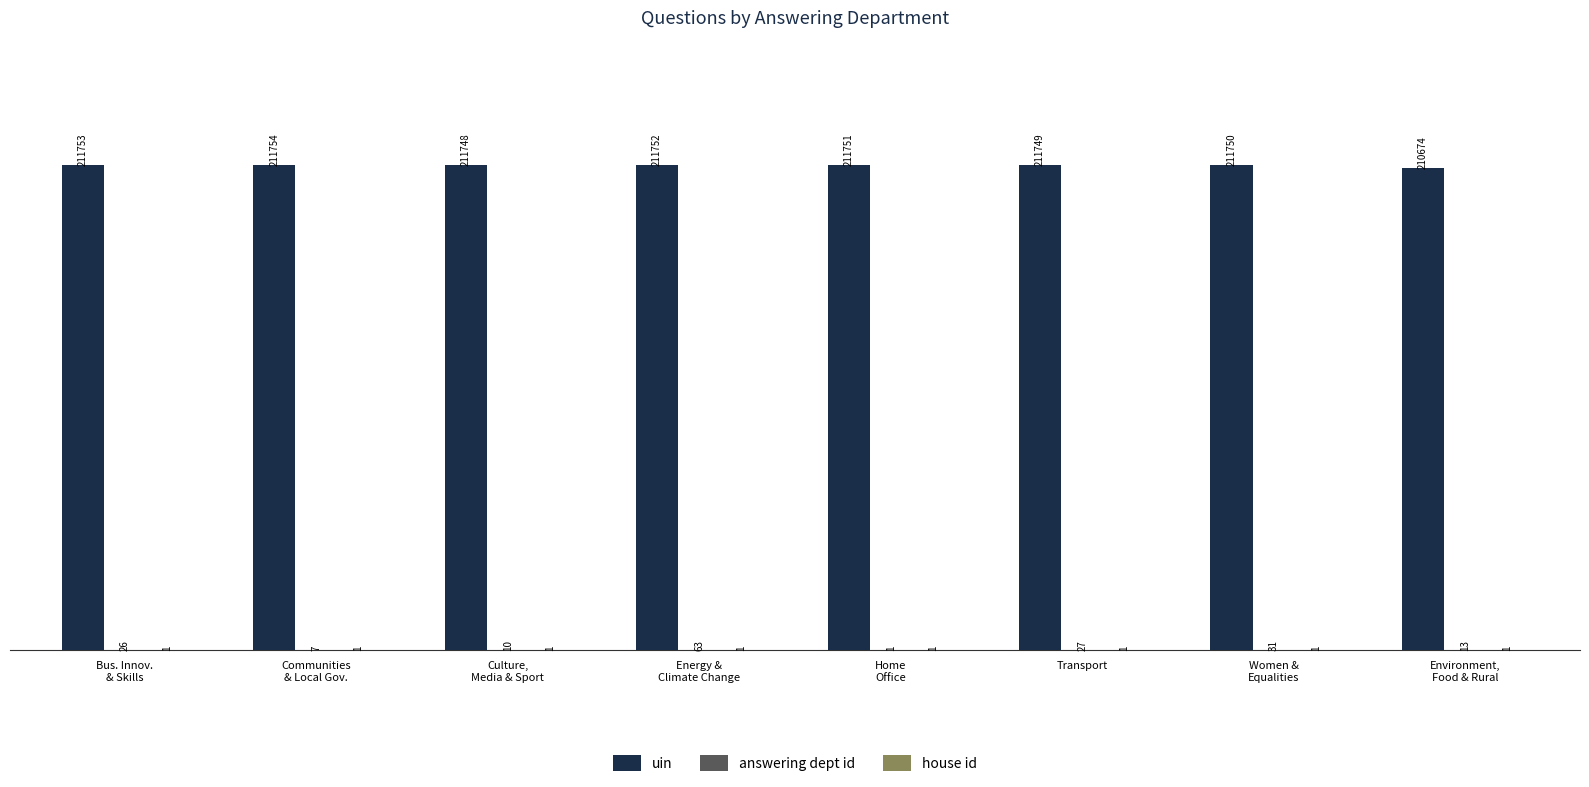

The value of uin at Transport is 211749. True or false?

True